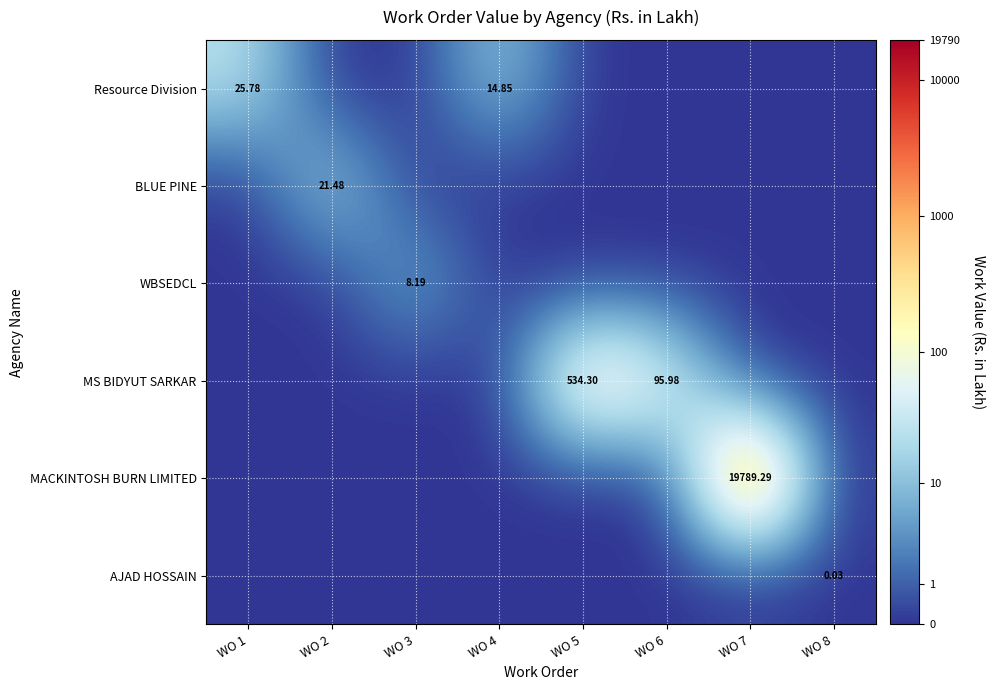

Is the value of MACKINTOSH BURN LIMITED at WO 7 greater than the value of Resource Division at WO 7?

Yes